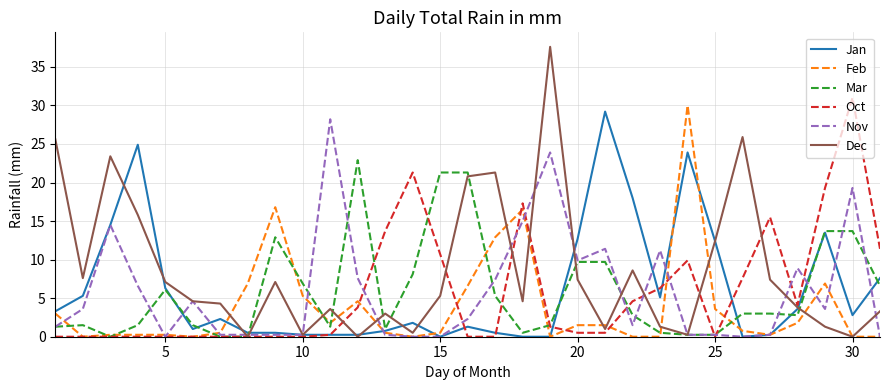

Which series has the largest range (max minus min)?

Dec